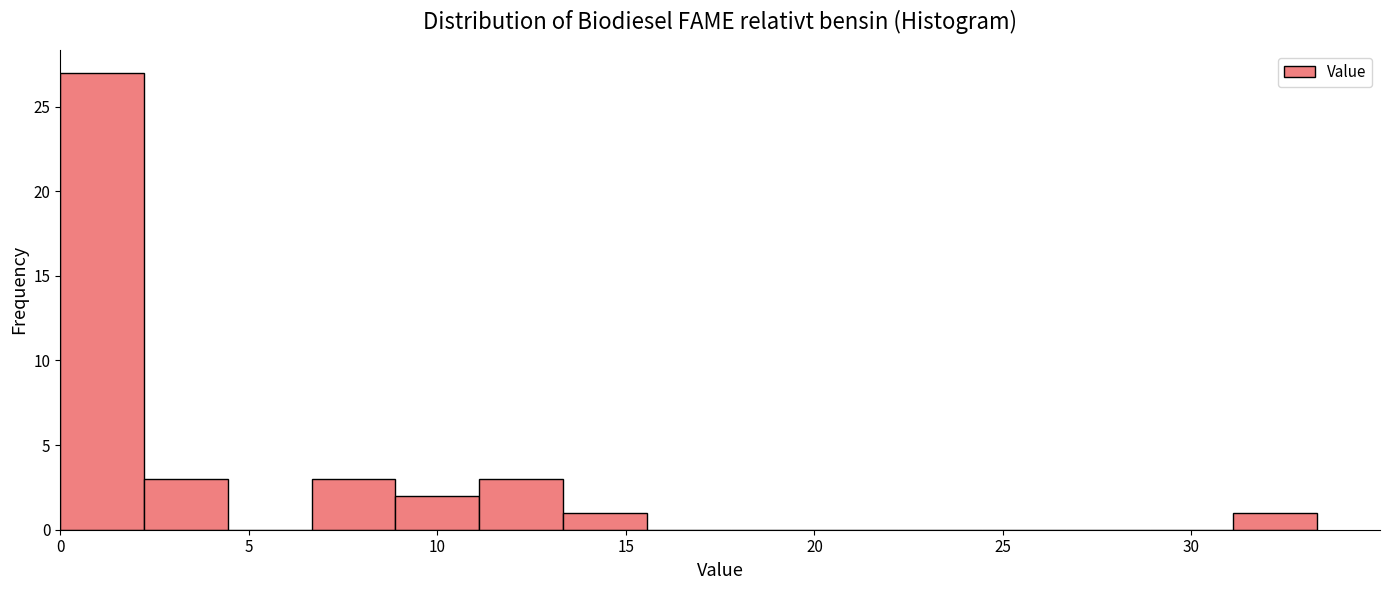

How tall is the bar that spans 11.0 to 13.5 on the x-axis? Neither the bar edges nor the heights are printed on the chart, so give them approximately, as read against the axes.

3